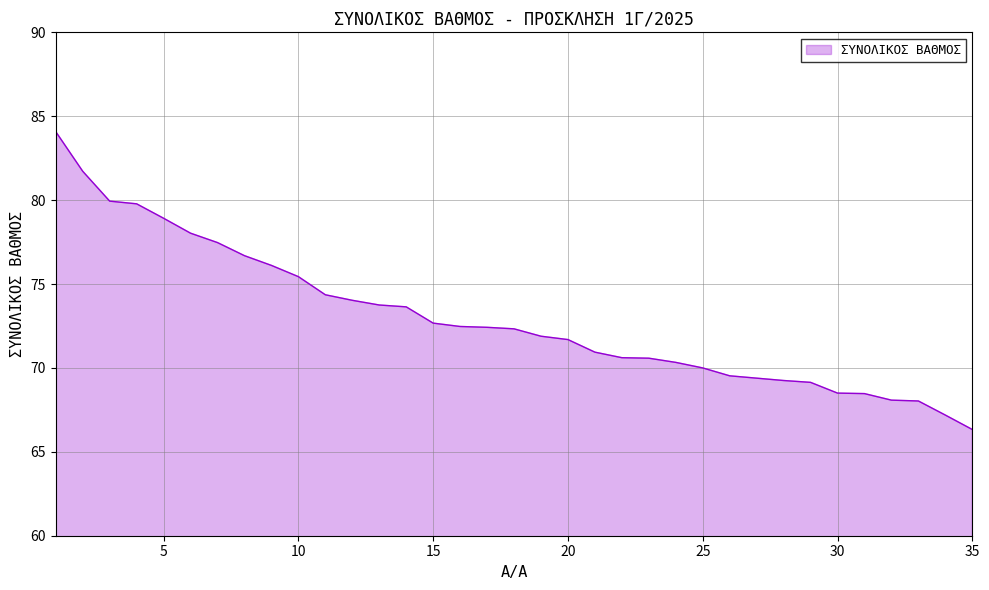

What is the smallest value displayed?

66.3